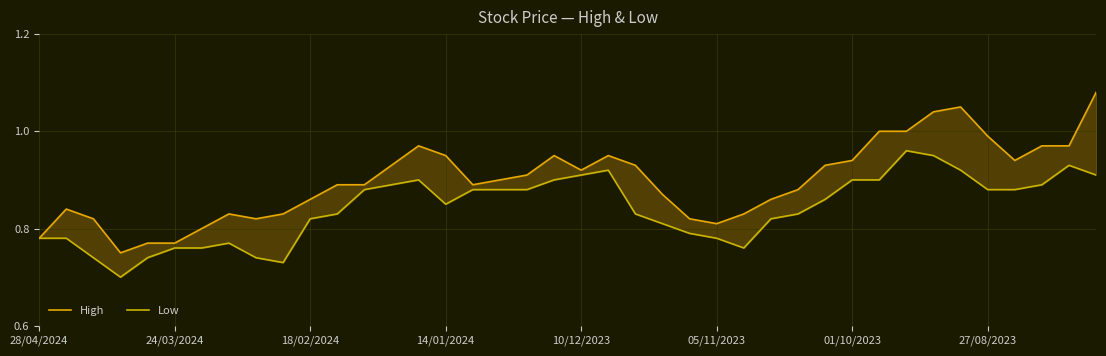

What is the value of the Low point at the 10th from the left?

0.7